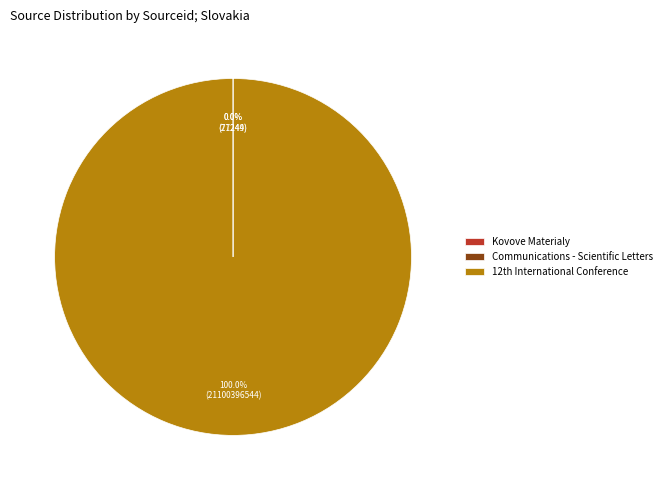

Which slice is the largest?

12th International Conference